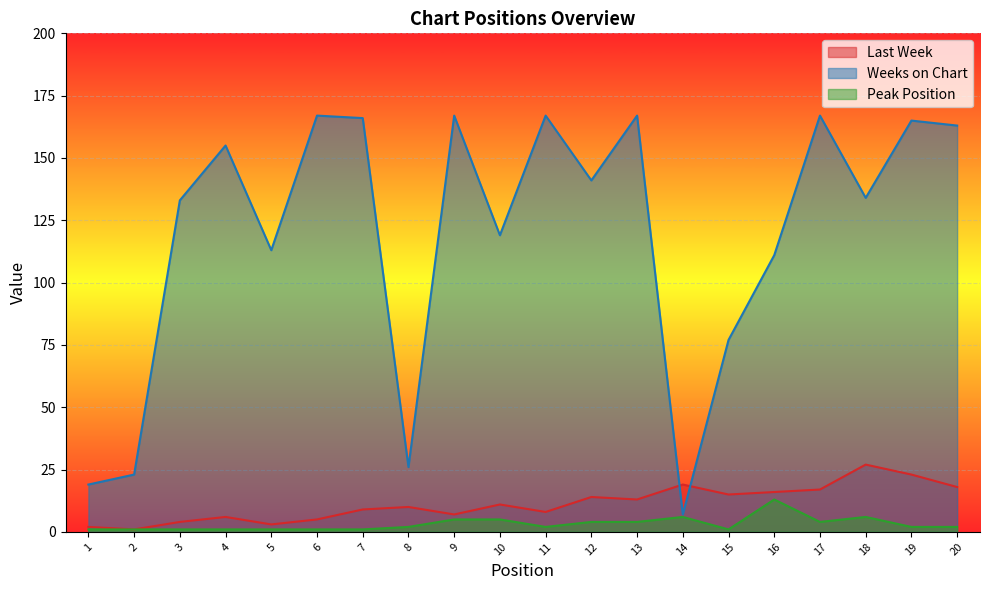

True or false: Peak Position and Last Week intersect in this chart.

False